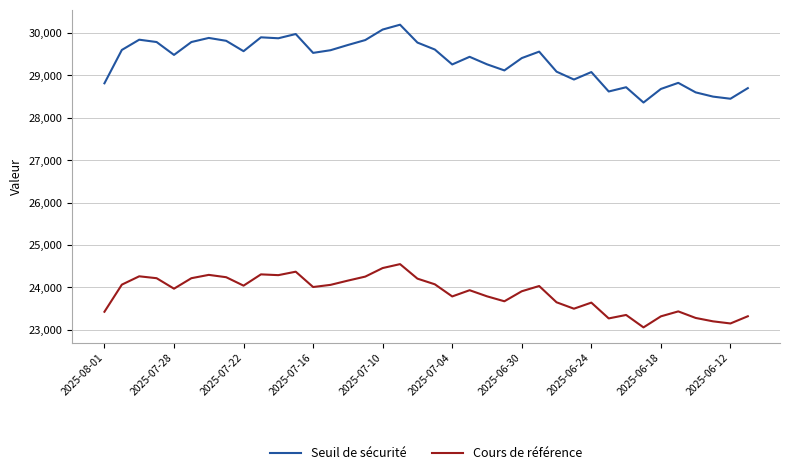

List the series in order of their peak value, highest first.

Seuil de sécurité, Cours de référence